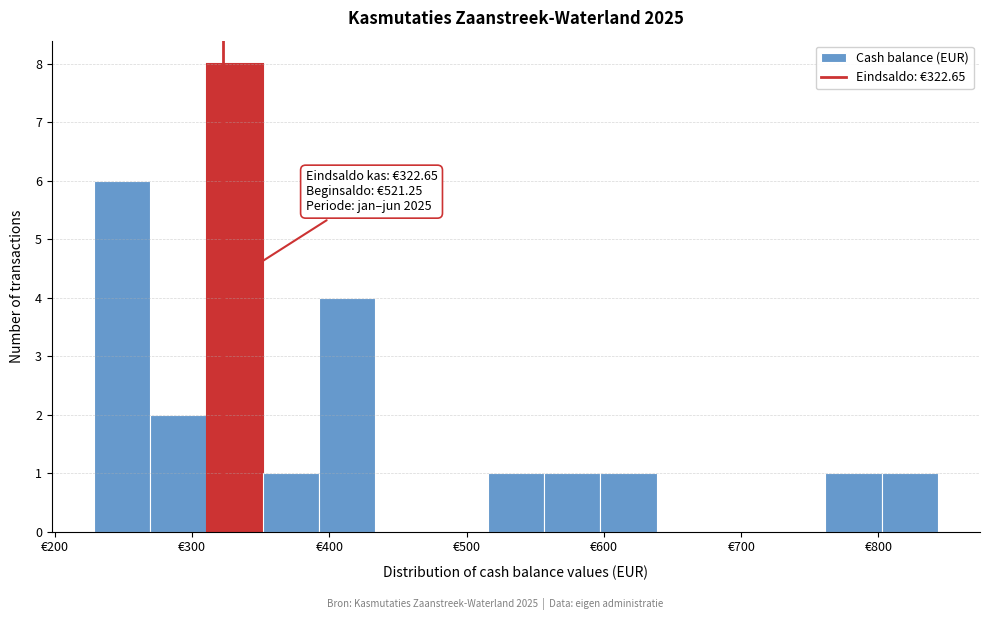

Over which range of the x-axis is the bar tallest?

310 to 350